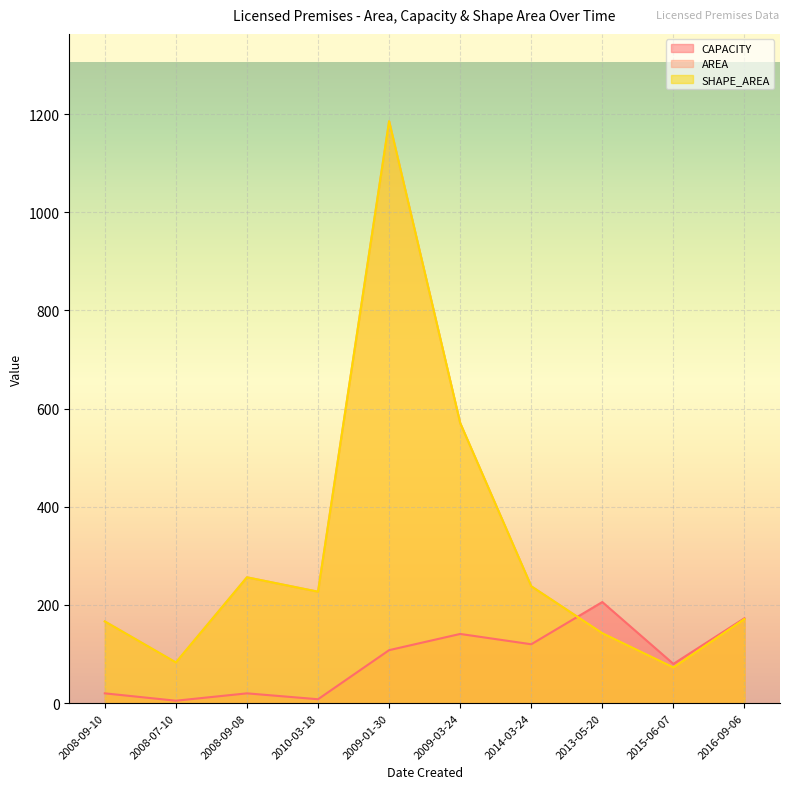

True or false: AREA has a value of 1185.4 at 2009-01-30.

True